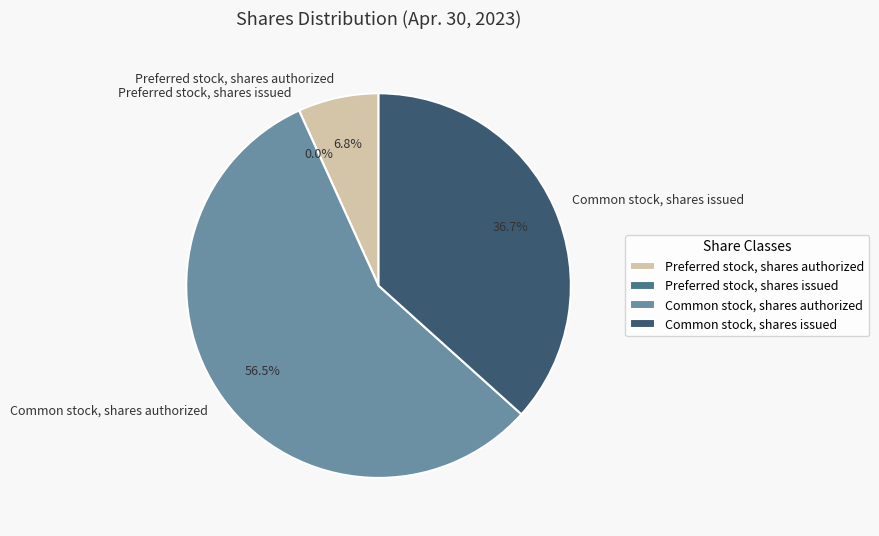

To the nearest percent, what is the difference between the largest and smallest slice percentages?

57%